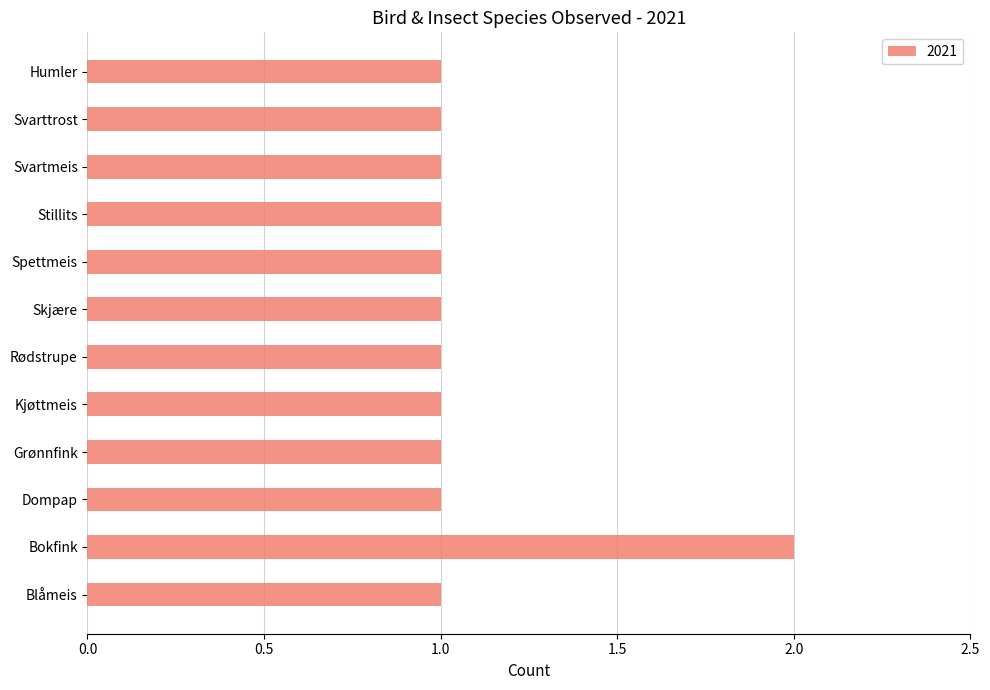

Count the values in the range 1 to 2.

12